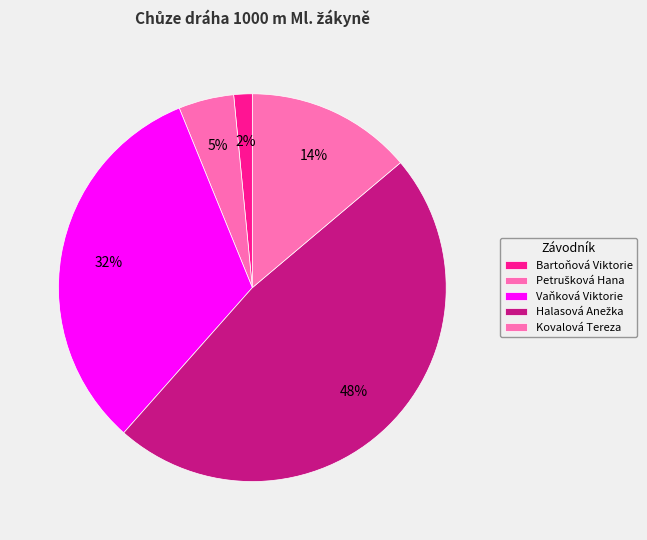

Rank the categories by value from lowest to highest.

Bartoňová Viktorie, Petrušková Hana, Kovalová Tereza, Vaňková Viktorie, Halasová Anežka